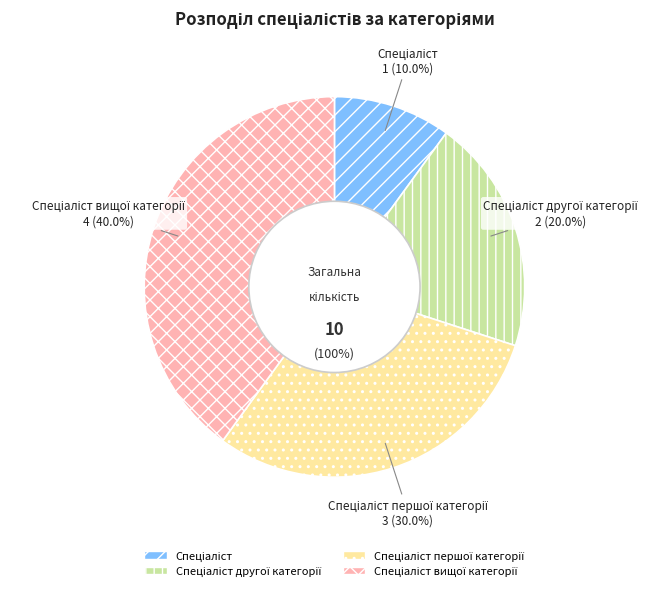

Is there any slice that represents more than half of the pie?

No